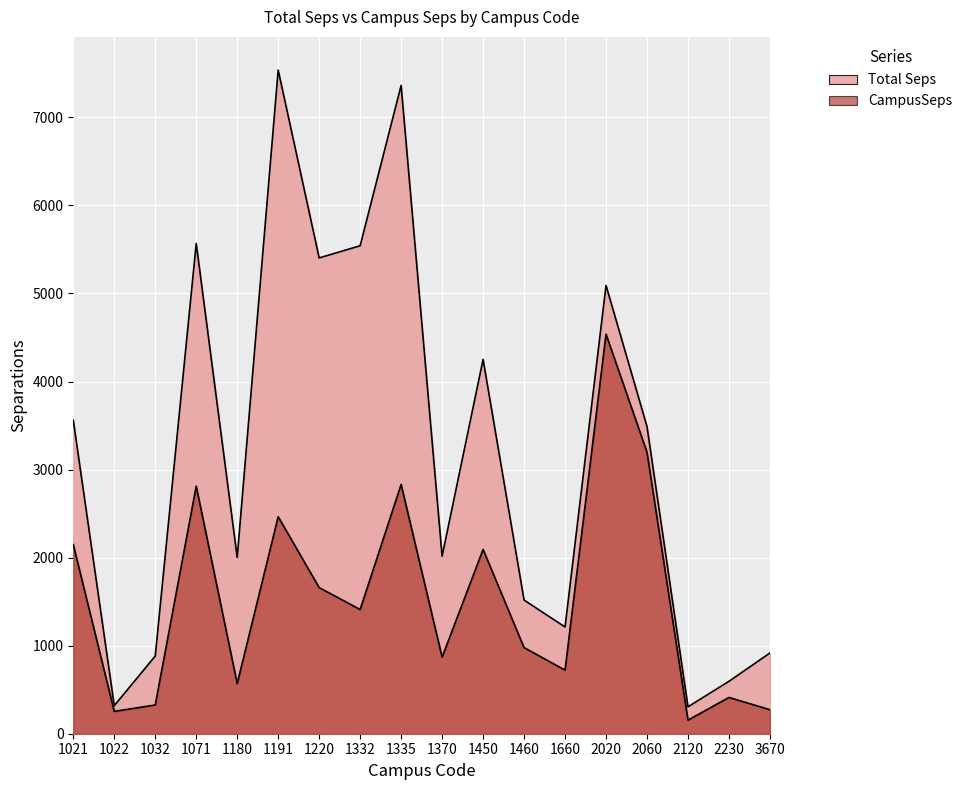

Reading left to right, list all the values displayed in this chart.

Total Seps: 3559.7	318.6	882.1	5567.4	2002.0	7536.8	5403.6	5541.6	7362.4	2016.4	4251.1	1517.8	1212.1	5091.3	3488.1	305.4	595.4	916.9
CampusSeps: 2147.8	253.7	326.3	2811.6	568.4	2464.3	1659.2	1410.5	2831.0	868.8	2093.1	977.8	722.2	4538.1	3196.2	154.2	412.0	272.7